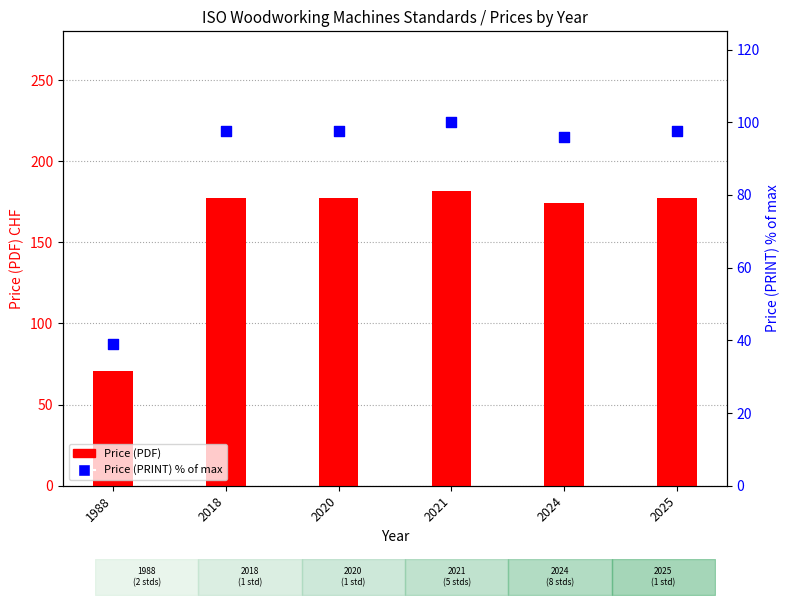

What are all the series names shown in the legend?

Price (PDF), Price (PRINT) % of max